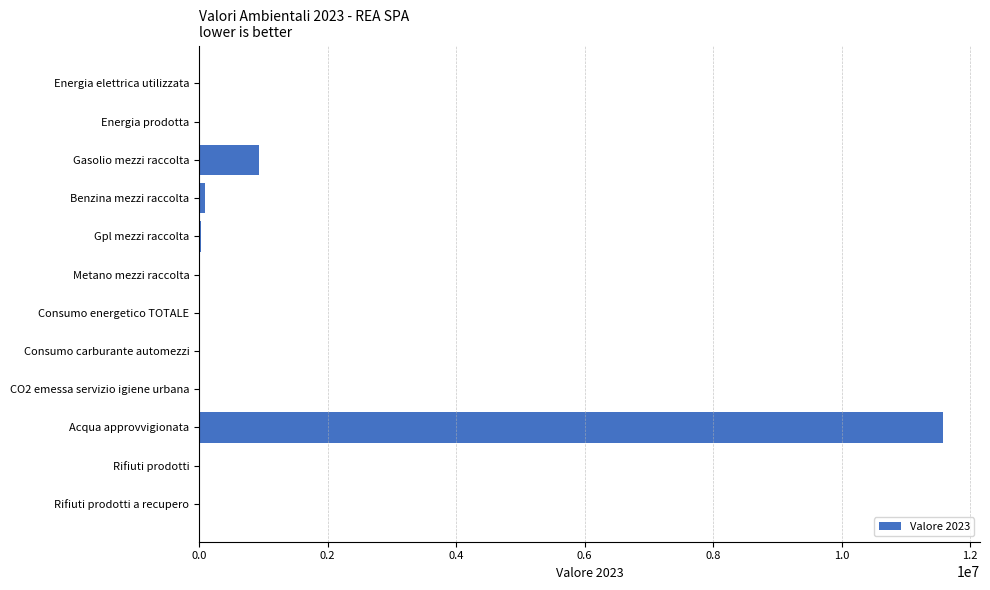

True or false: the data shows 11574000.0 at Acqua approvvigionata.

True